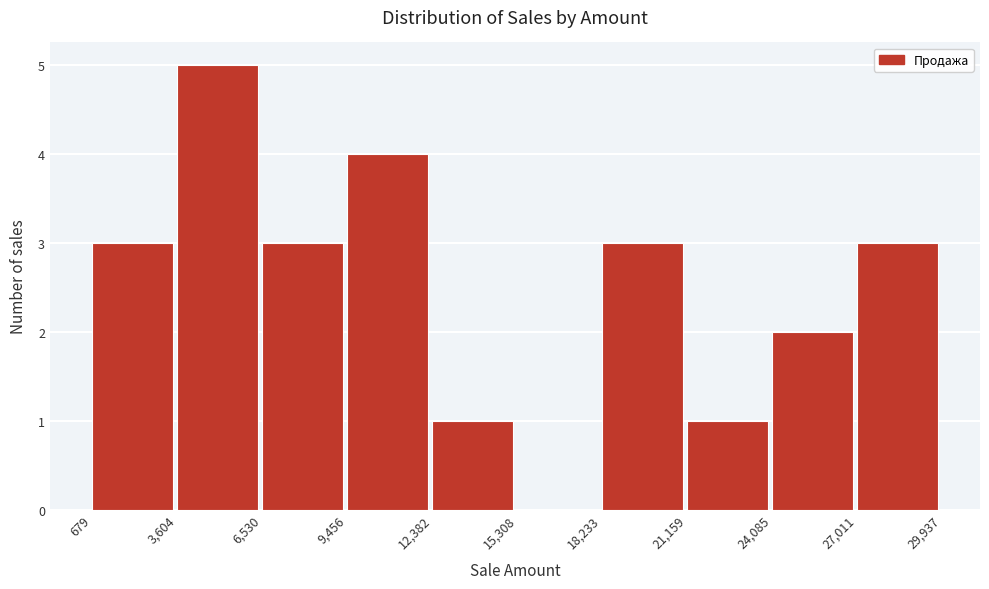

What is the height of the bar covering 27,011 to 29,937 on the x-axis? The values are not printed on the chart, so give them approximately, as read against the axis.

3